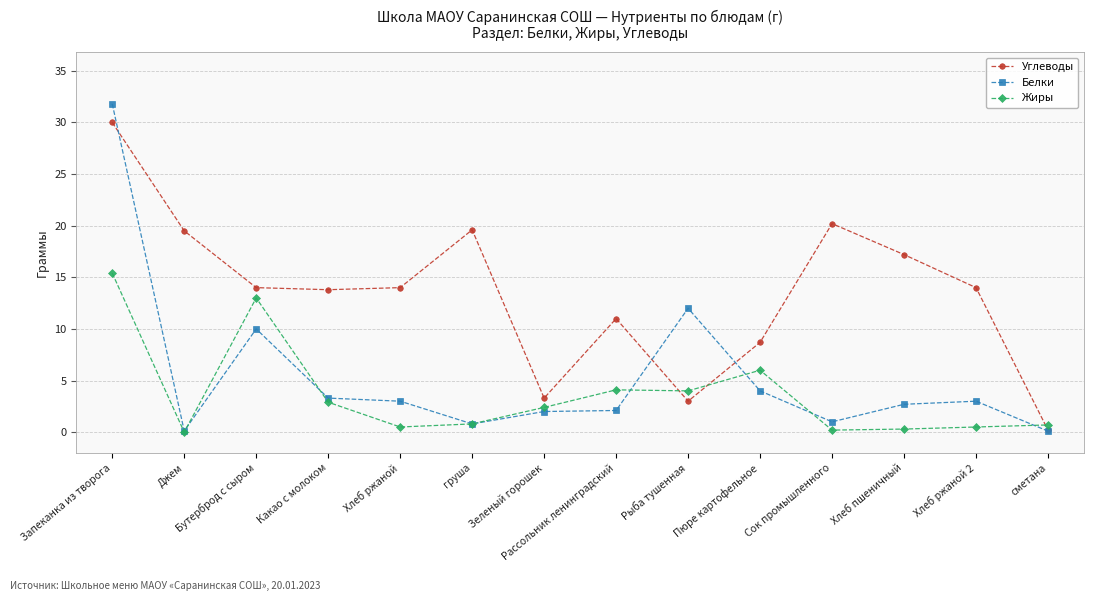

True or false: Белки and Углеводы intersect in this chart.

True